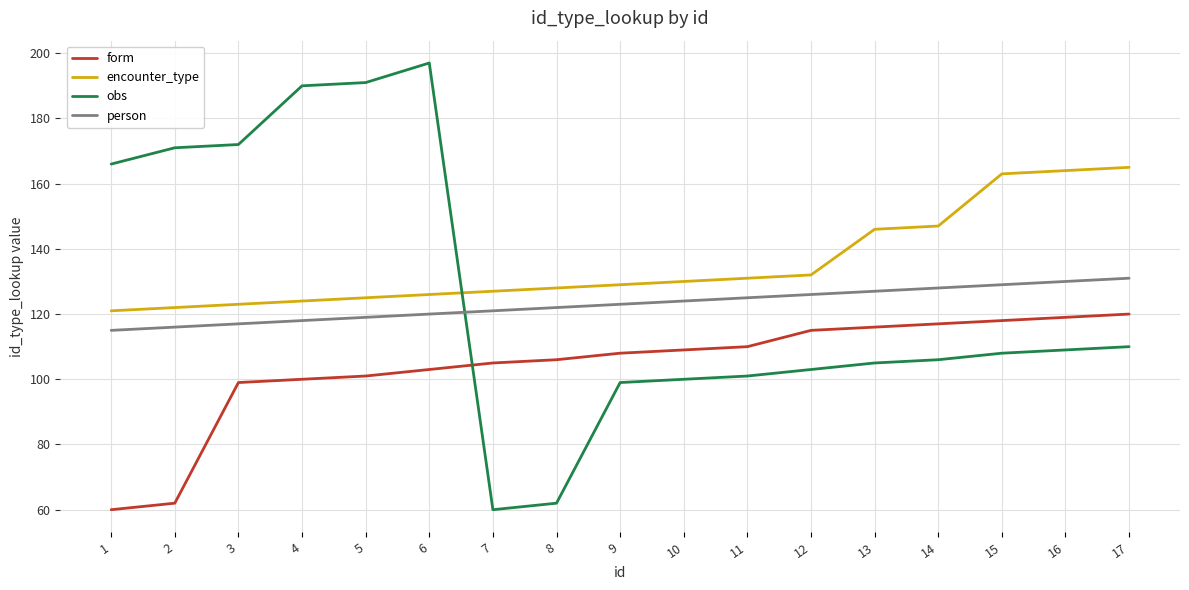

What is the difference between the maximum and minimum values in the encounter_type series?

44